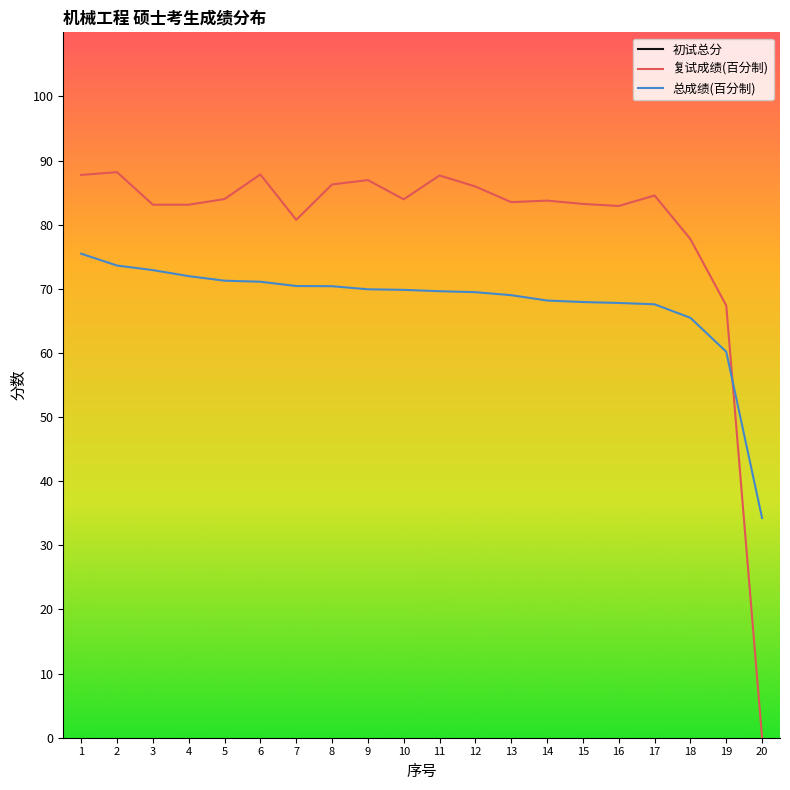

Reading right to left, what are all the values shown in this chart?

初试总分: 20=298.0	19=303.0	18=289.0	17=291.0	16=297.0	15=319.0	14=292.0	13=291.0	12=288.0	11=289.0	10=293.0	9=289.0	8=299.0	7=294.0	6=318.0	5=289.0	4=301.0	3=298.0	2=305.0	1=300.0
复试成绩(百分制): 20=0.0	19=67.4	18=77.8	17=84.6	16=82.9	15=83.2	14=83.8	13=83.5	12=86.0	11=87.7	10=84.0	9=87.0	8=86.3	7=80.8	6=87.8	5=84.0	4=83.1	3=83.1	2=88.2	1=87.8
总成绩(百分制): 20=34.3	19=60.2	18=65.5	17=67.6	16=67.8	15=67.9	14=68.2	13=69.0	12=69.5	11=69.6	10=69.8	9=69.9	8=70.4	7=70.4	6=71.1	5=71.3	4=72.0	3=72.9	2=73.6	1=75.5